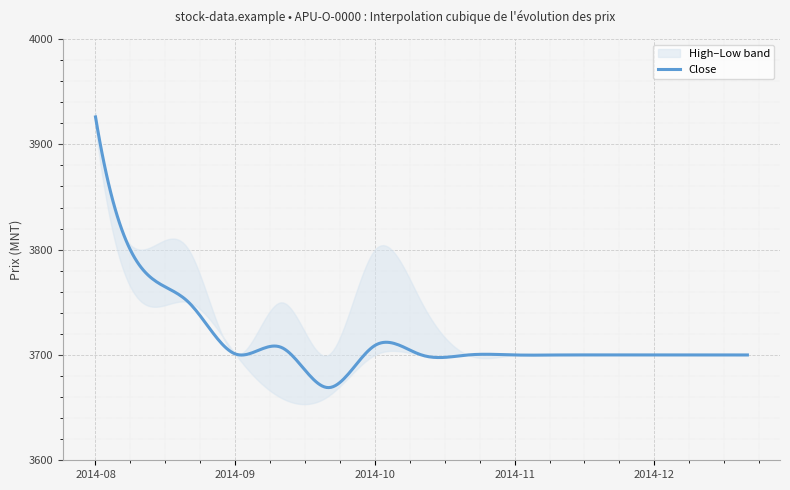

Between 2014-09-19 and 2014-10-03, which series saw the biggest shift?

High